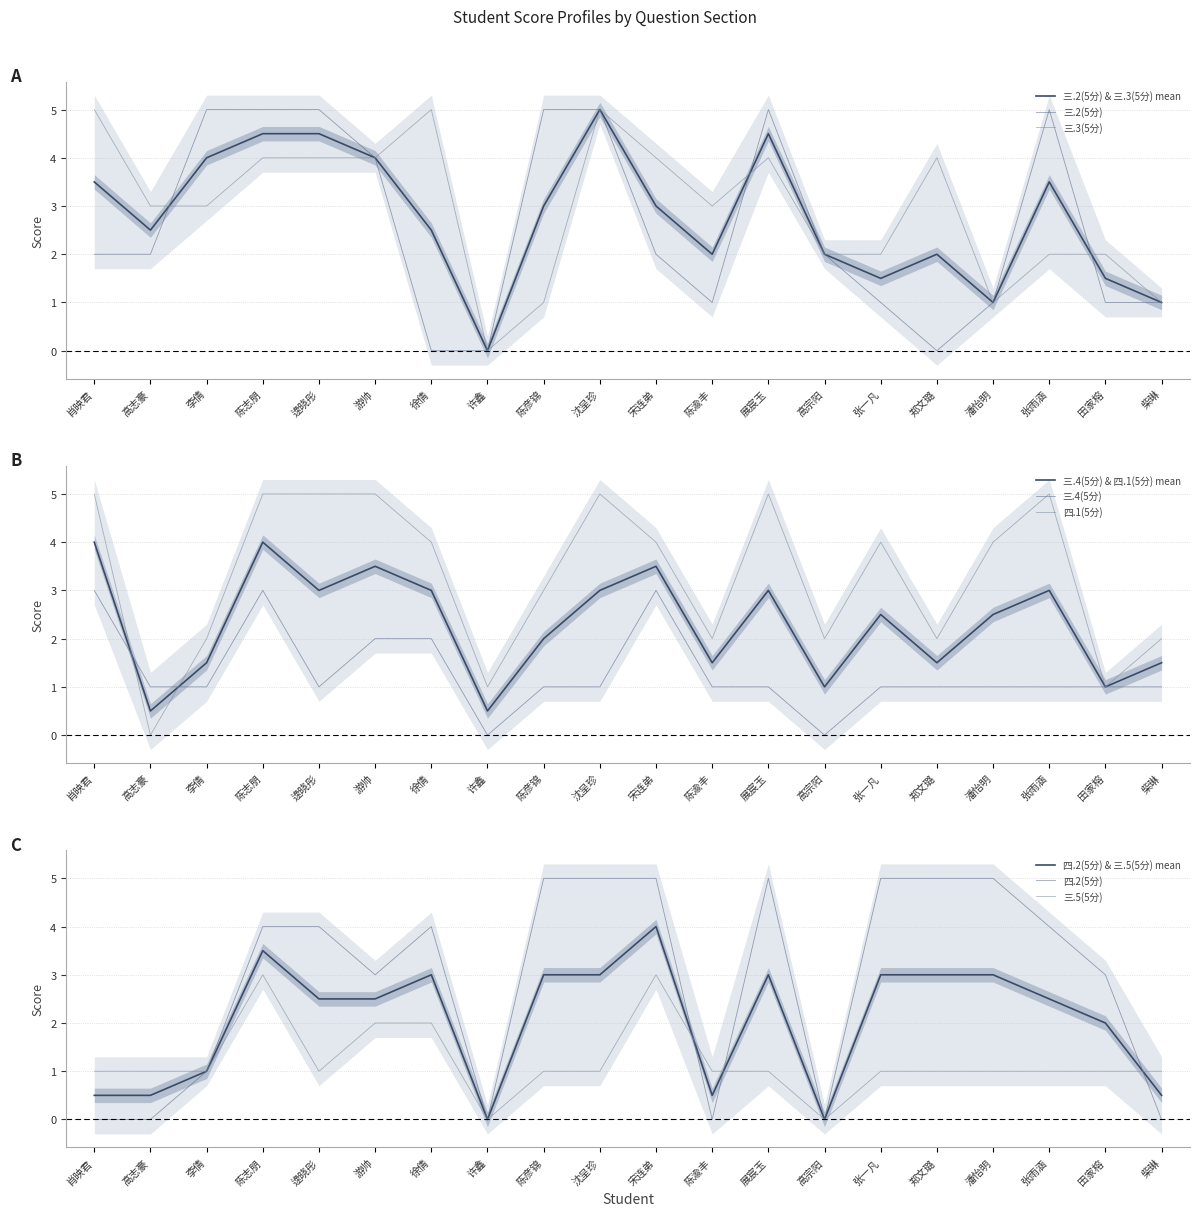

What is the average value of the 三.2(5分) series?

2.6